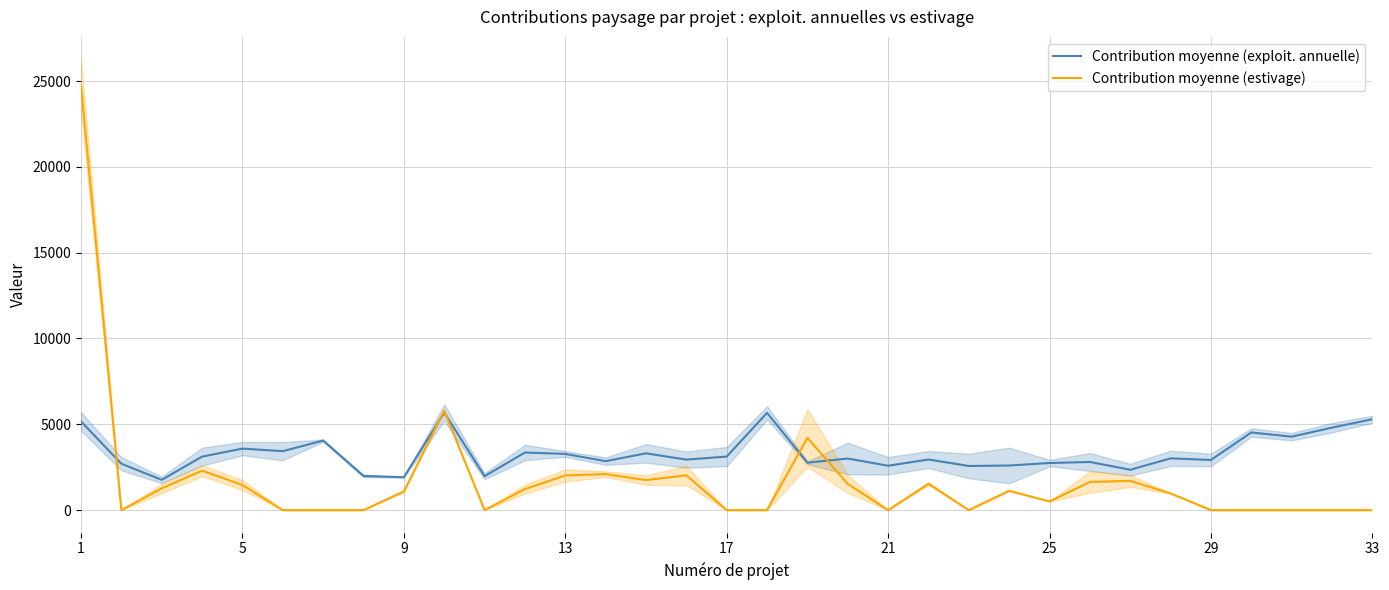

Does the chart display data point markers on the line(s)?

No